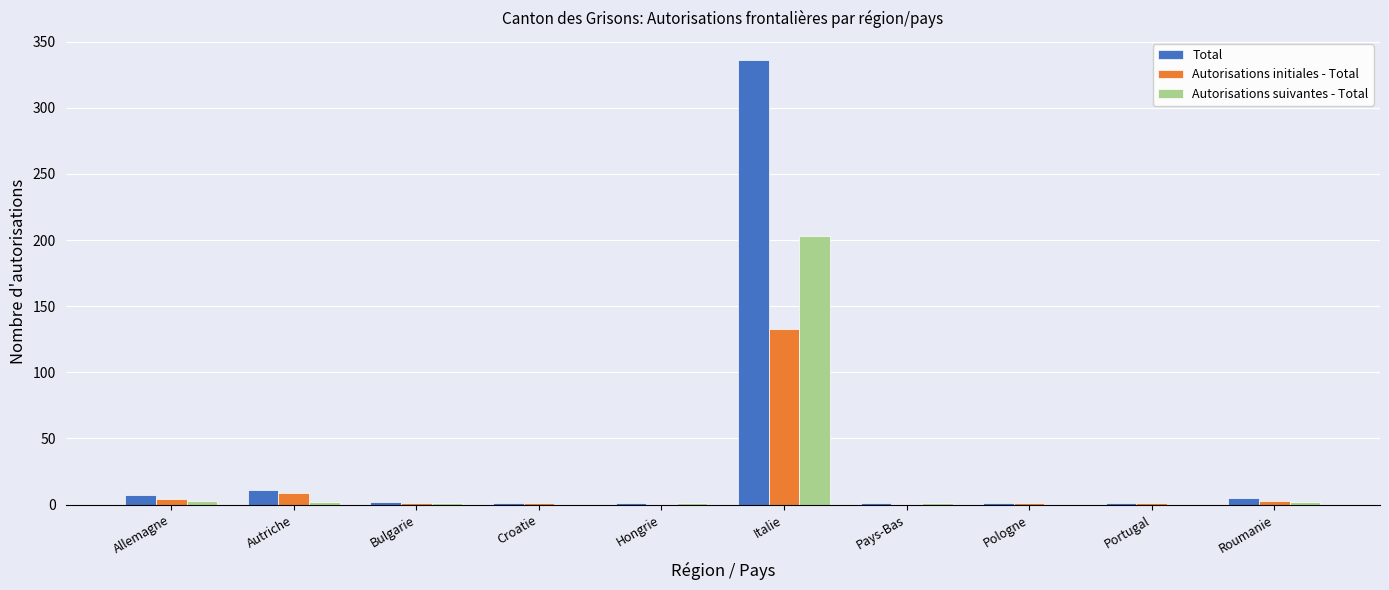

How many data points does each series have?

10